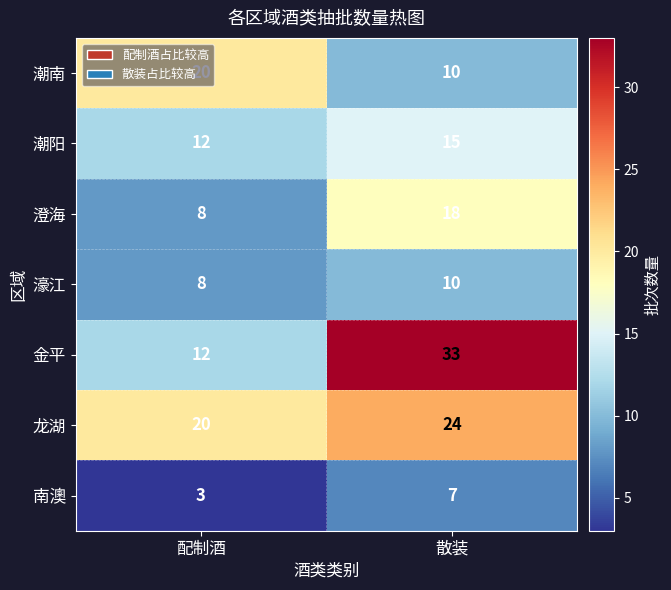

What is the total value across all series at 散装?

117